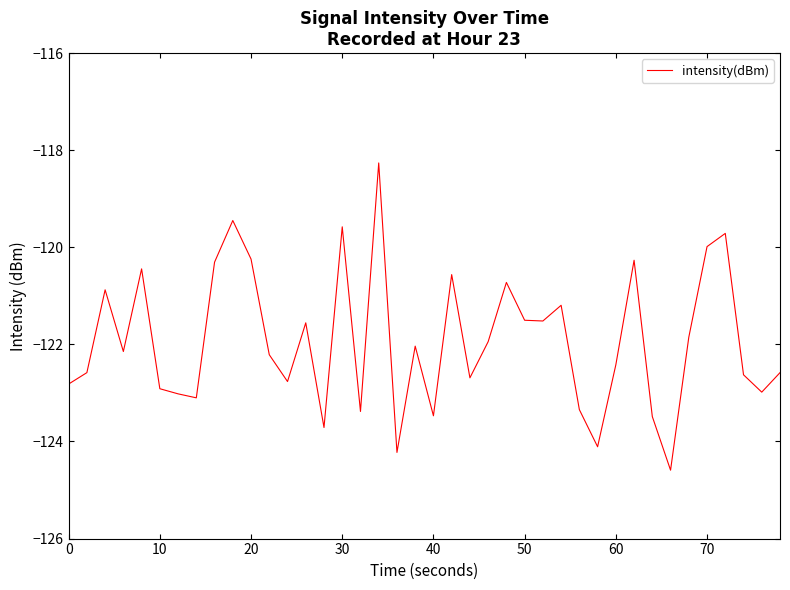

What is the difference between the maximum and minimum values?

6.3